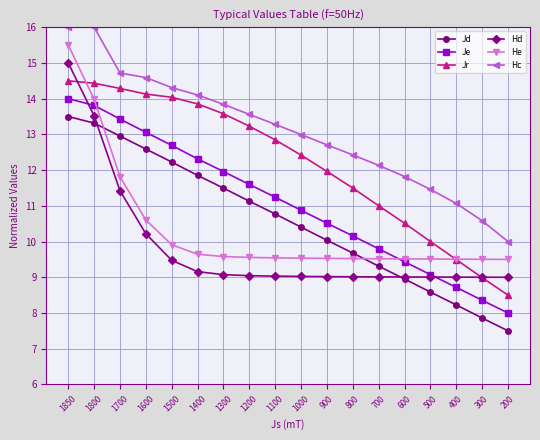

True or false: Jd has more than 0 points higher than both neighbors.

False